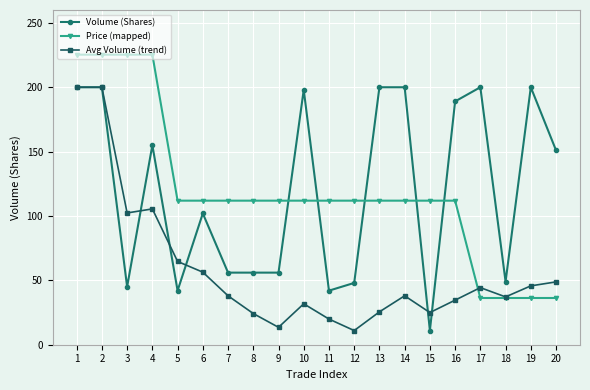

How many lines are shown in the chart?

3